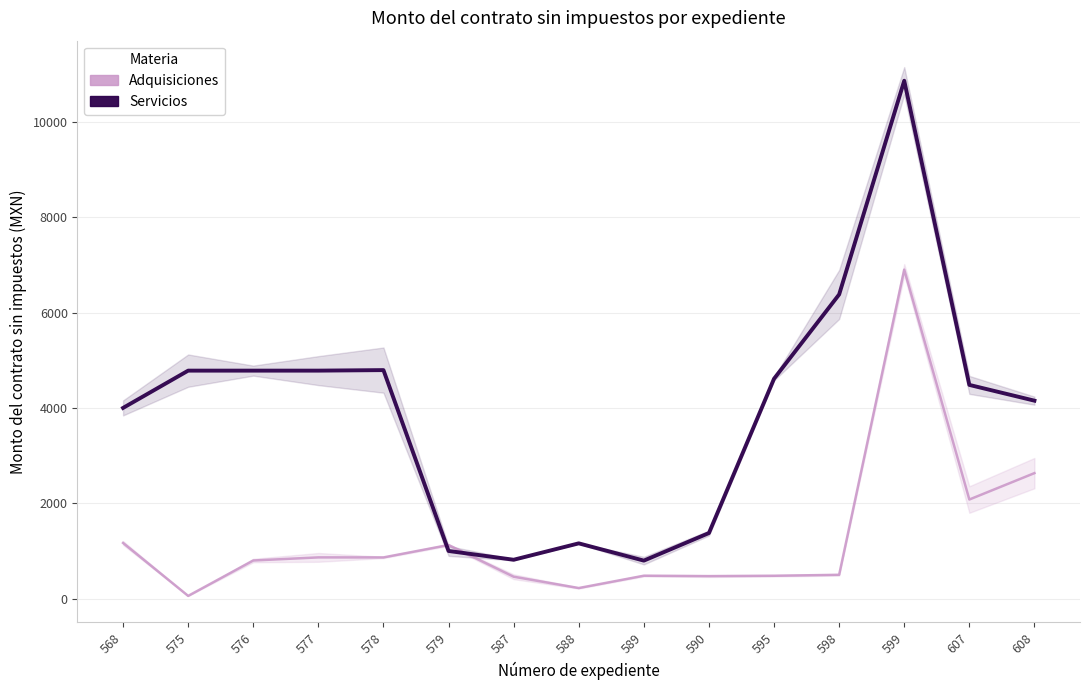

How many values in the Adquisiciones series exceed 800?

7